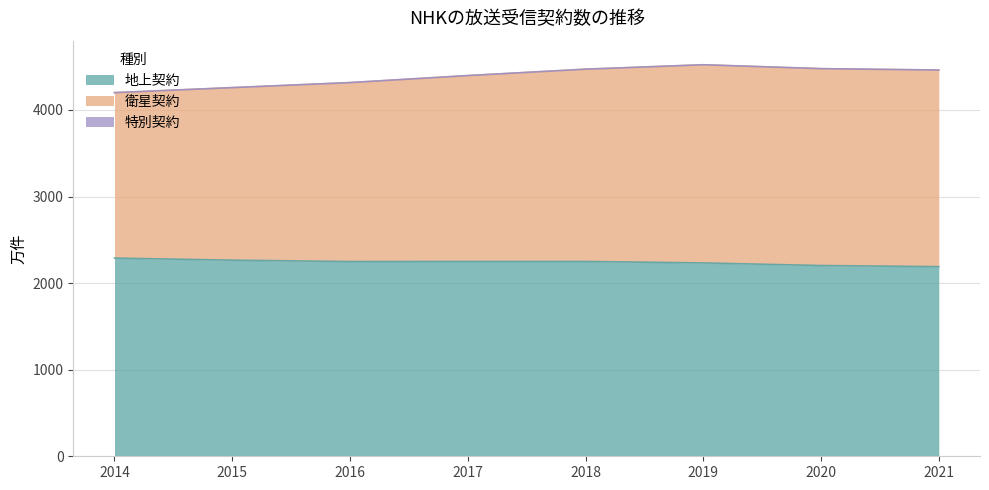

True or false: 地上契約 has a value of 3767 at 2015.

False